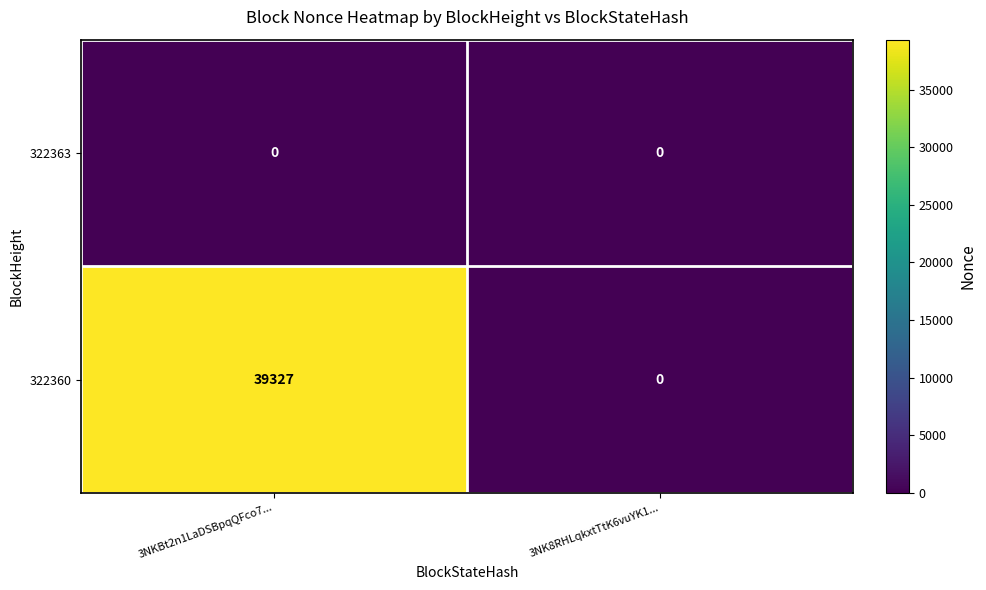

Which series has the largest range (max minus min)?

322360